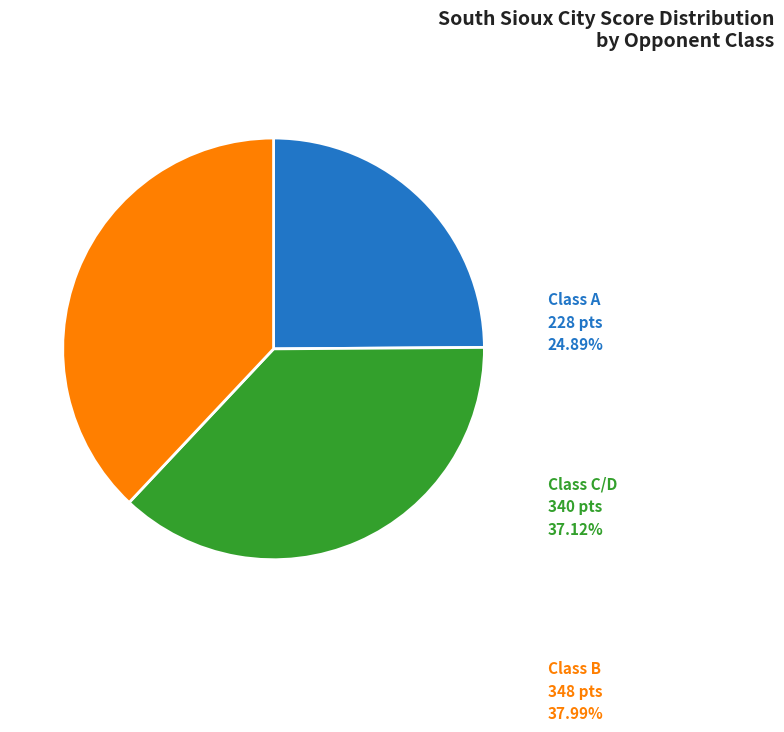

How many slices are in this pie chart?

3